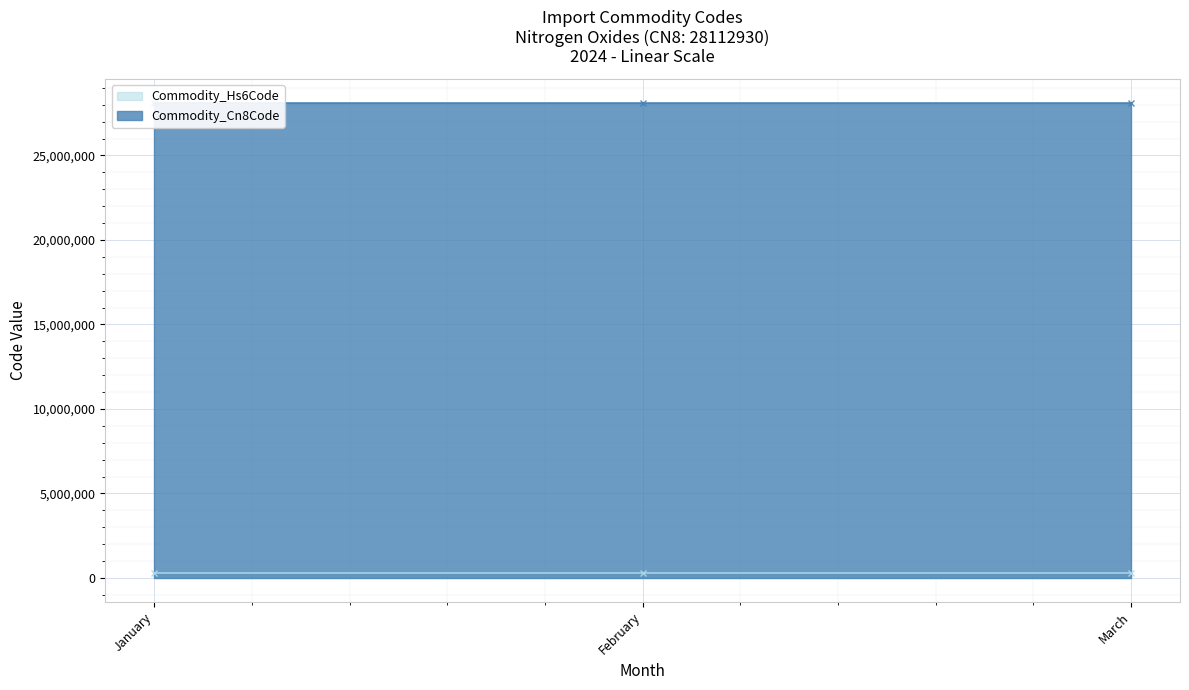

Is the value of Commodity_Cn8Code at January greater than the value of Commodity_Hs6Code at January?

Yes